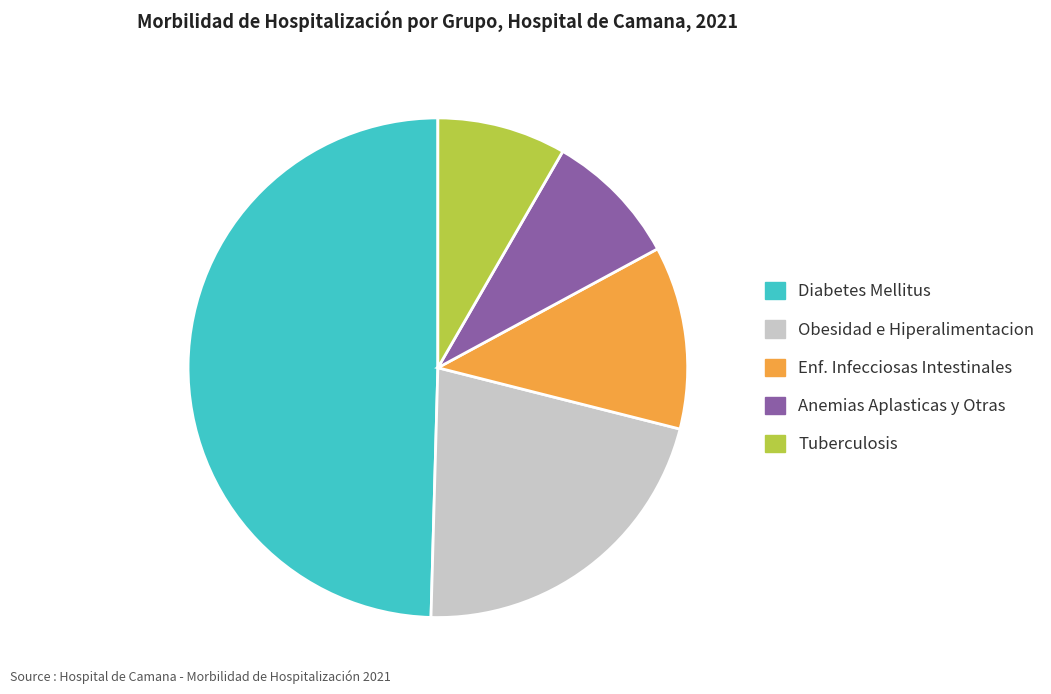

Count the number of slices in the pie.

5